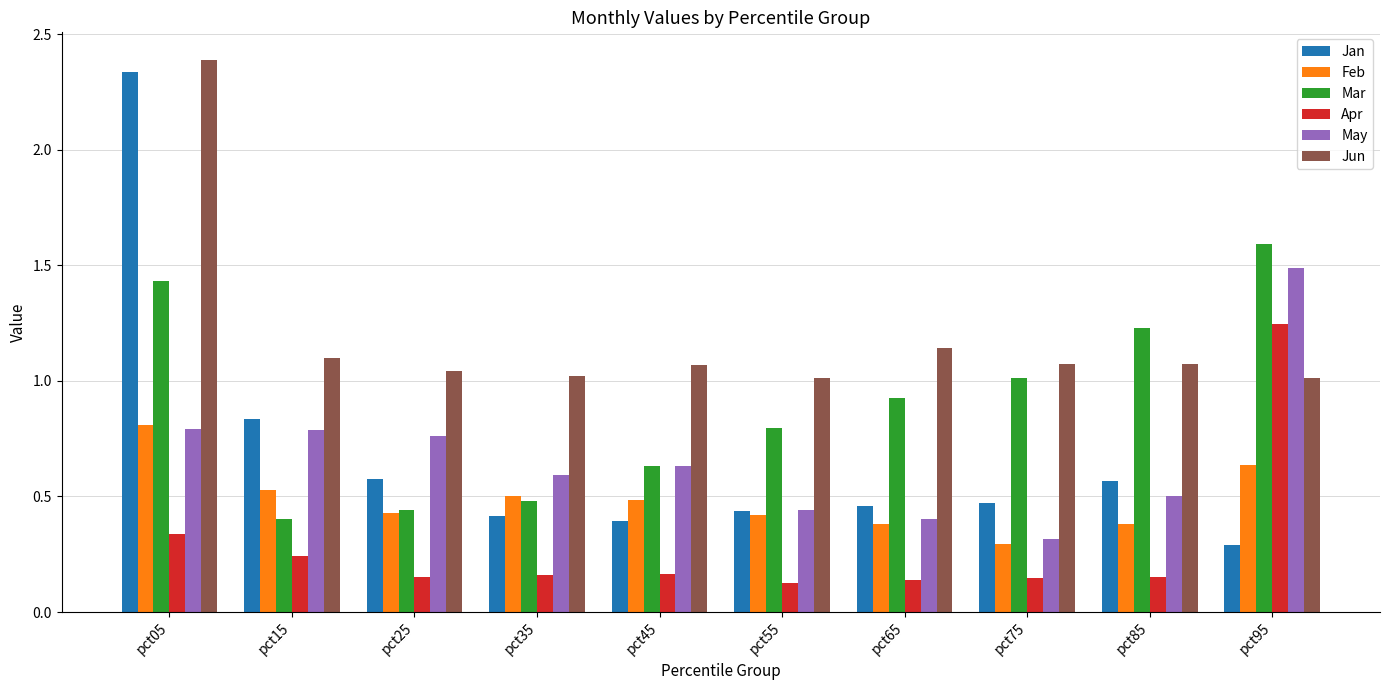

What are all the series names shown in the legend?

Jan, Feb, Mar, Apr, May, Jun